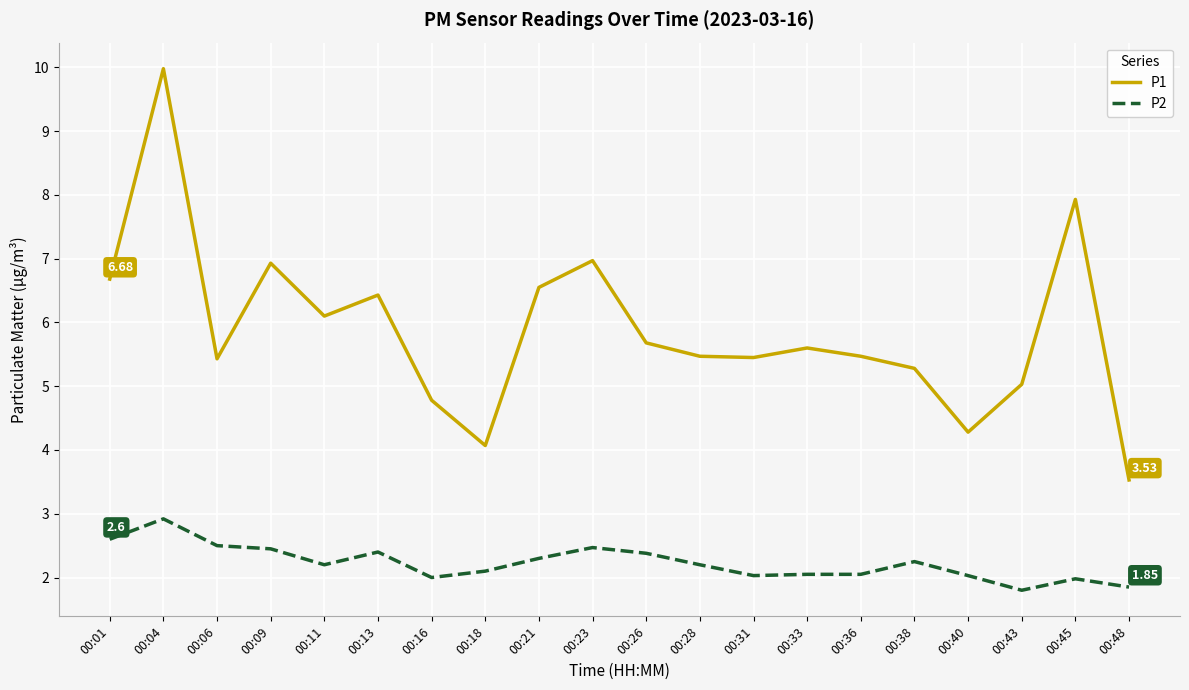

What is the approximate value of P2 at 00:01?

2.6